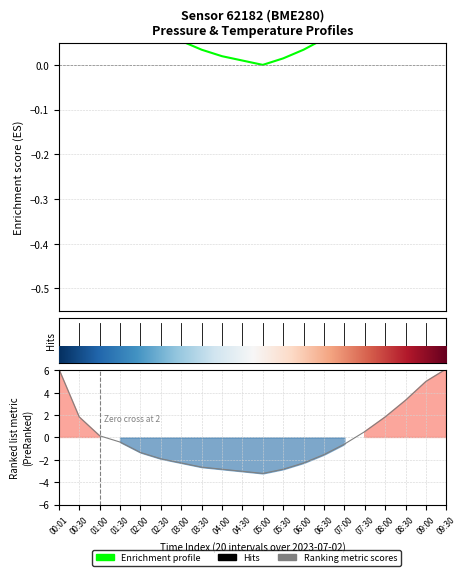

Which series has the largest range (max minus min)?

Ranking metric scores